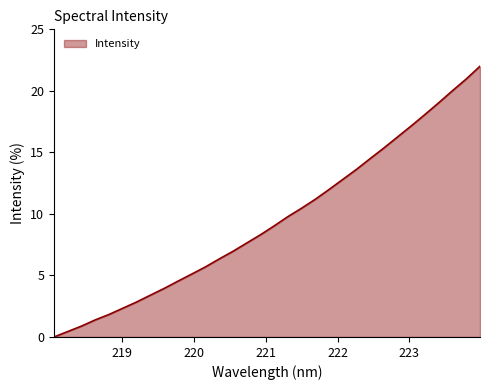

What is the average value?

9.5